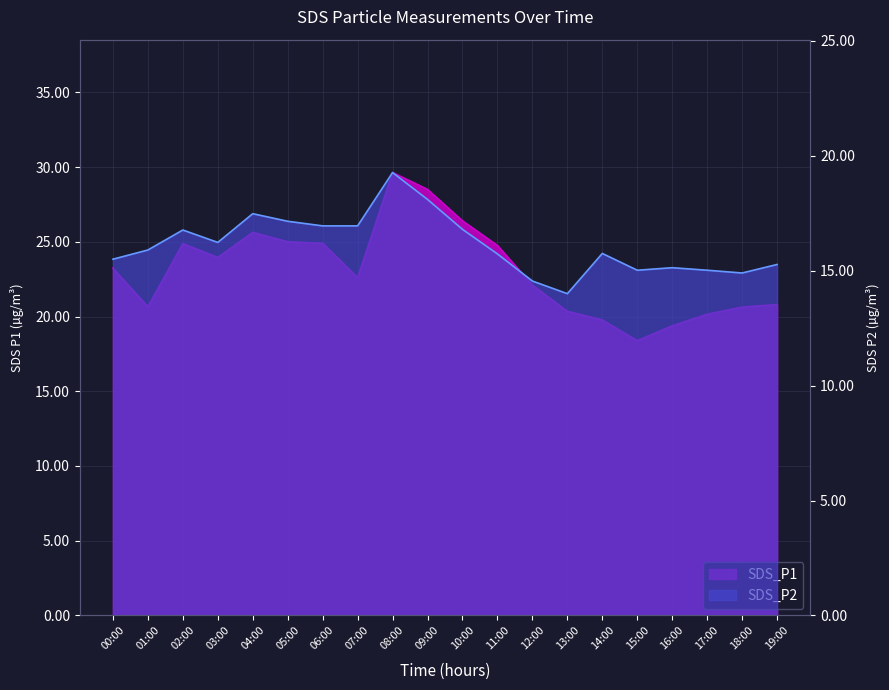

Where does the SDS_P2 series first go above 15?

00:00